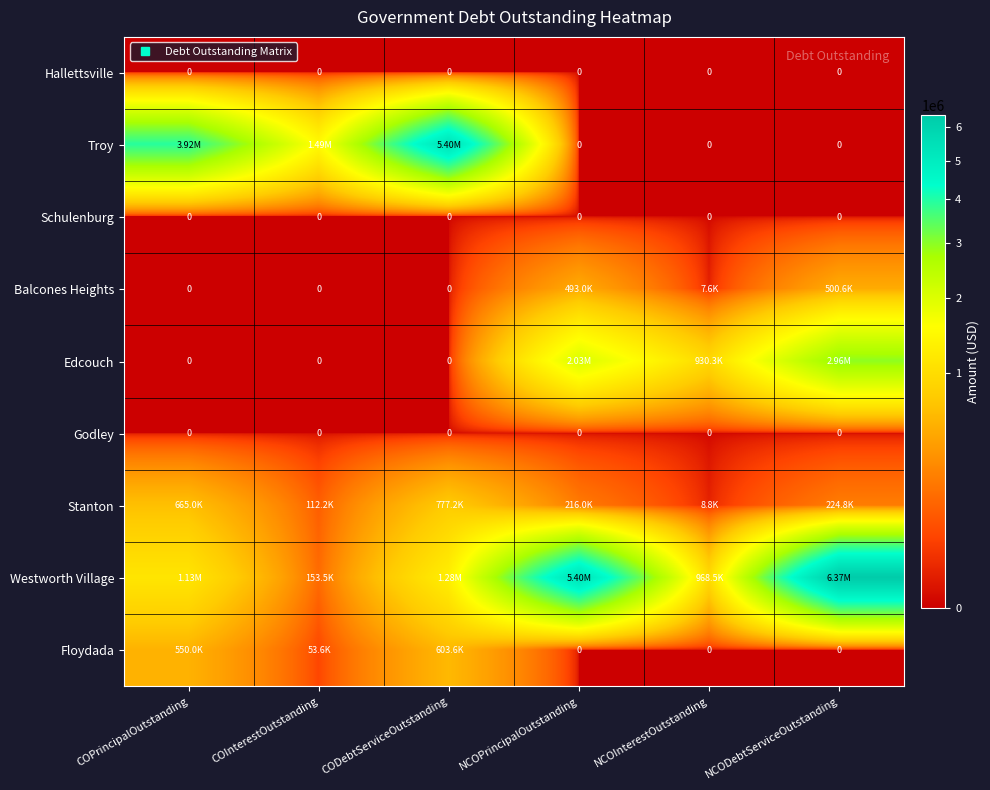

Where does the Stanton series first go above 224760?

COPrincipalOutstanding